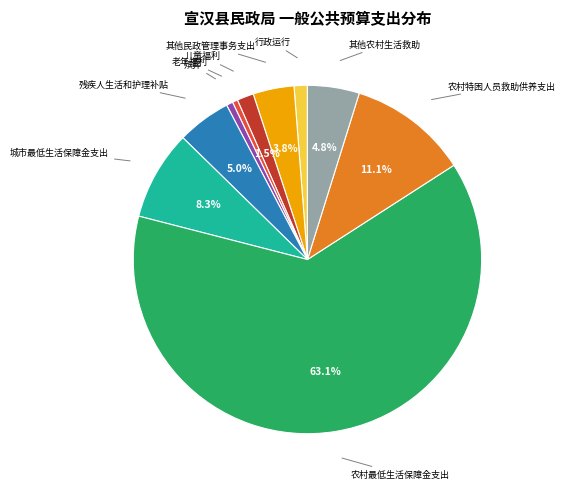

Does any single category account for the majority?

Yes